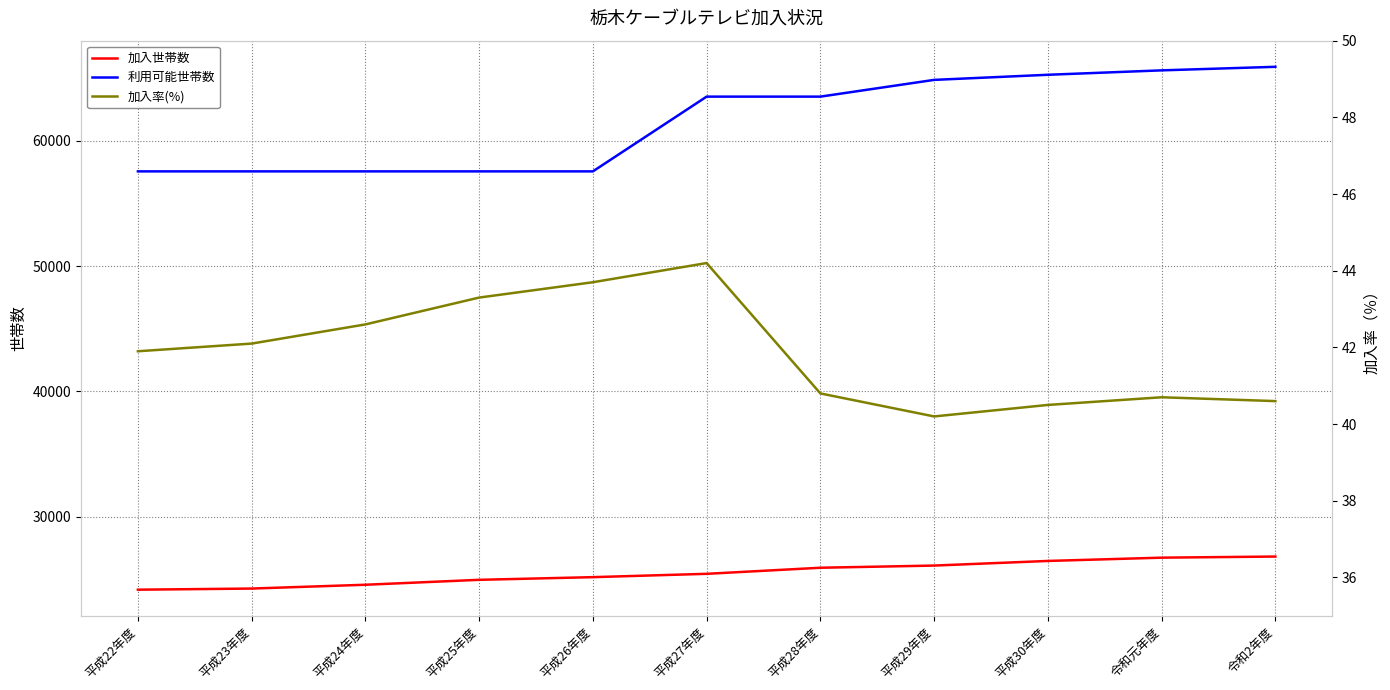

What is the average value of the 加入世帯数 series?

25501